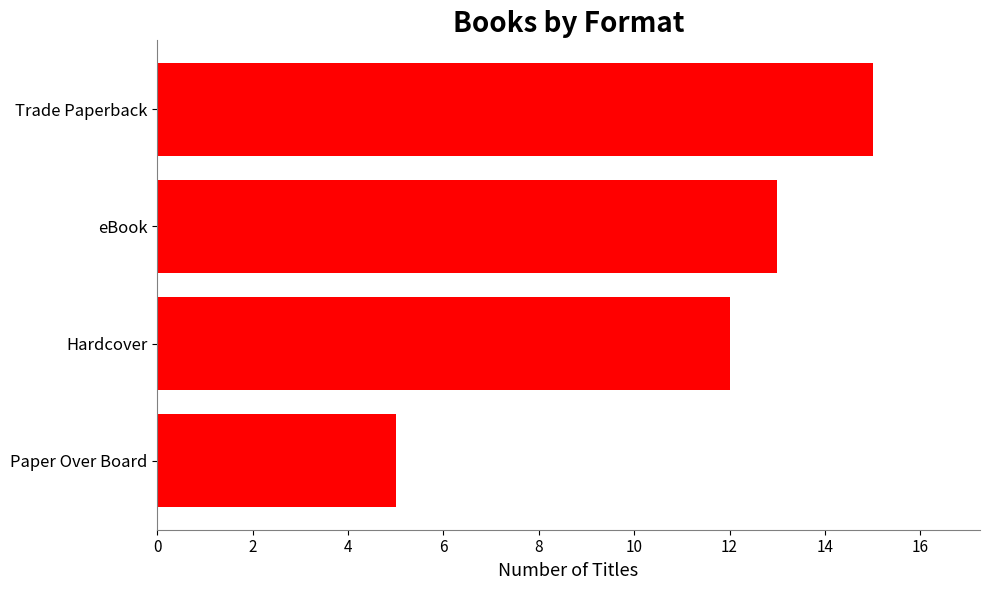

Reading bottom to top, extract all data points from this chart.

Paper Over Board=5	Hardcover=12	eBook=13	Trade Paperback=15